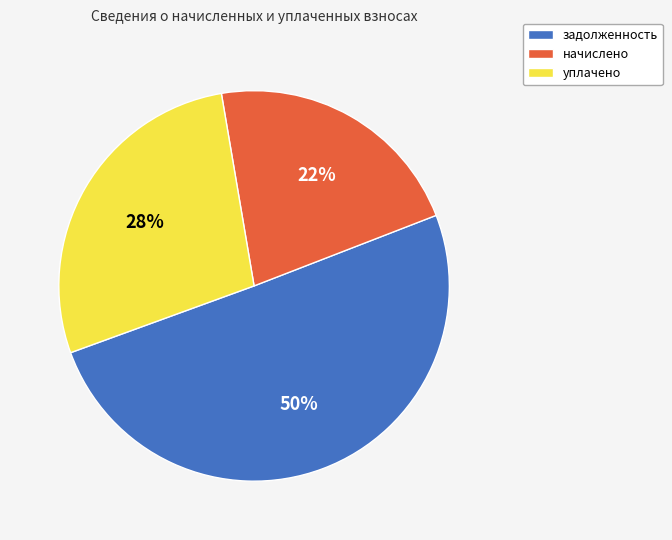

How many segments does this pie chart have?

3